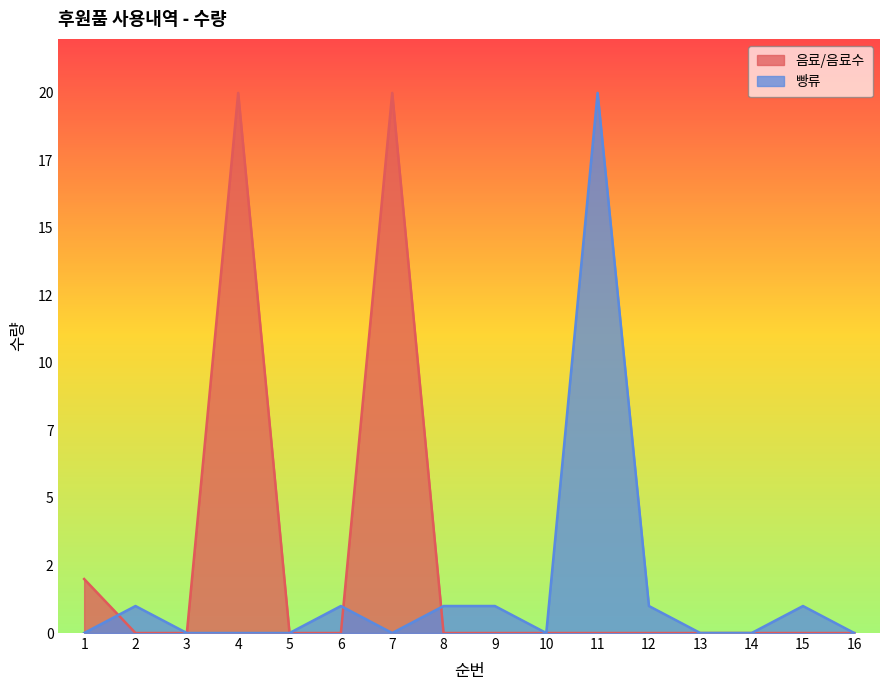

How many categories are shown in the chart?

16